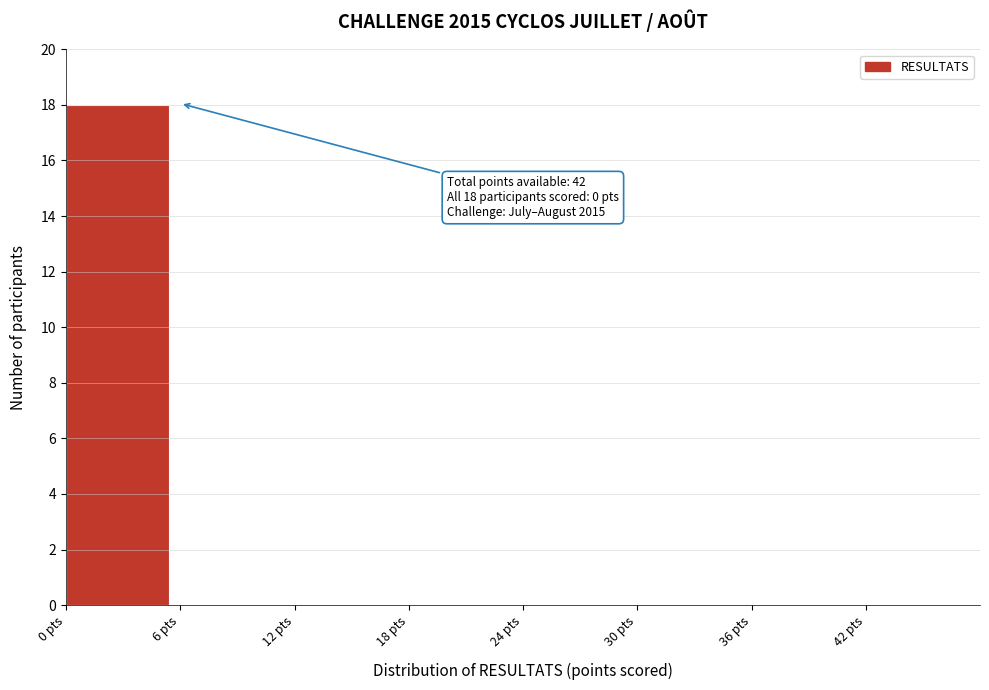

Over which range of the x-axis is the bar tallest?

0 to 6